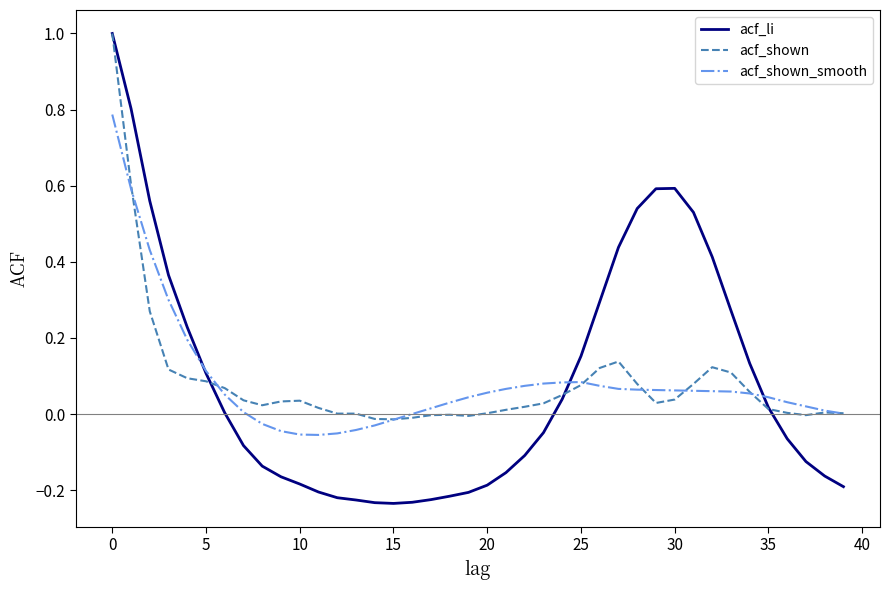

Which series has the largest range (max minus min)?

acf_li